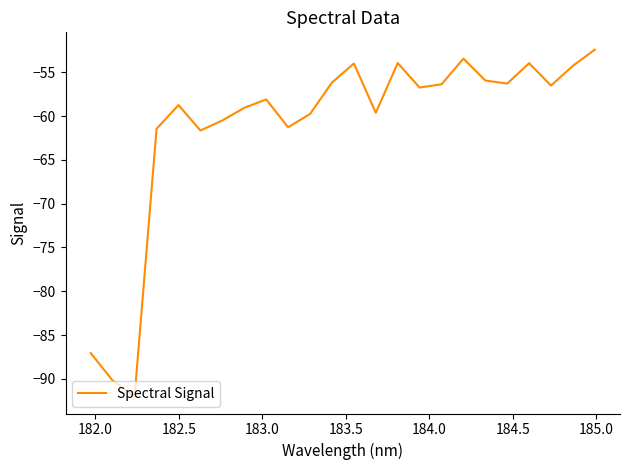

What is the maximum value shown in the chart?

-52.4